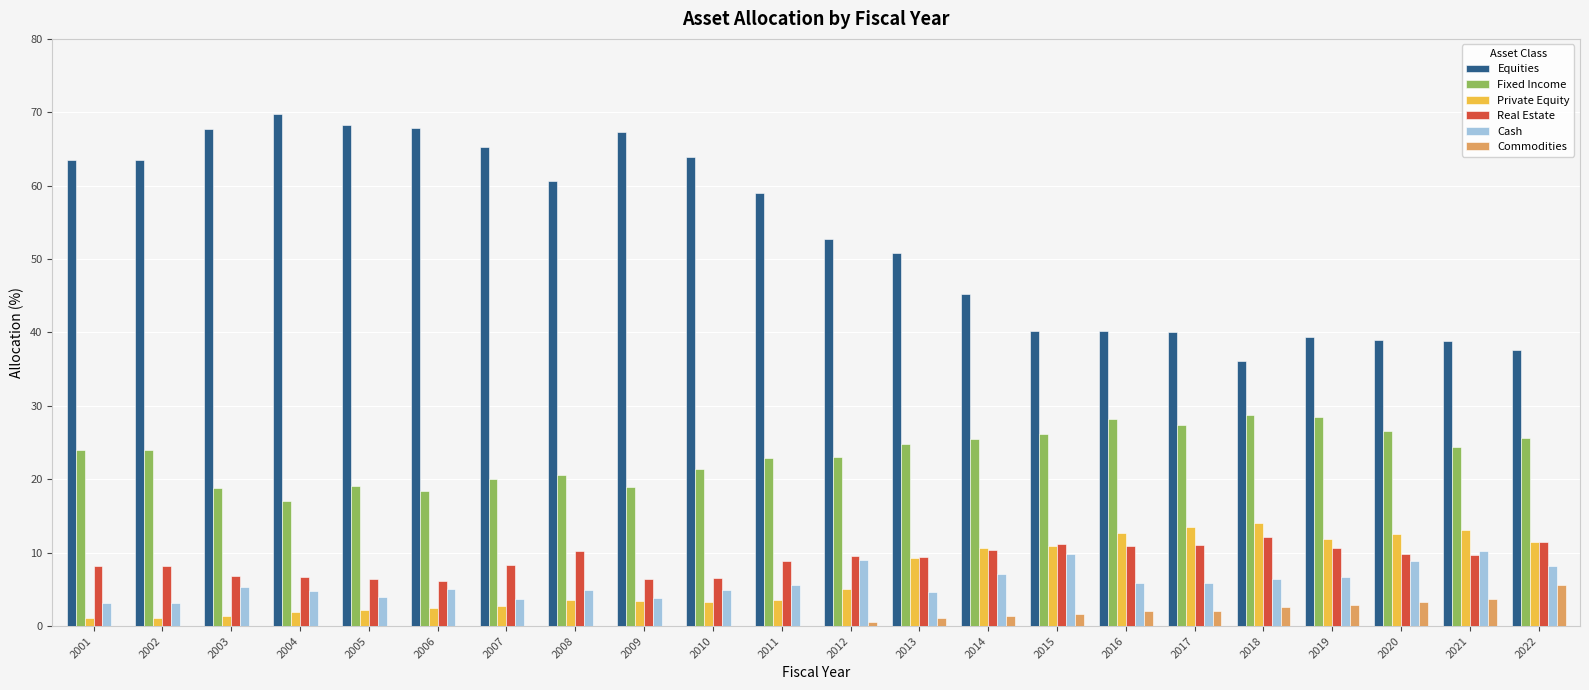

What is the approximate value of Commodities at 2016?

2.1